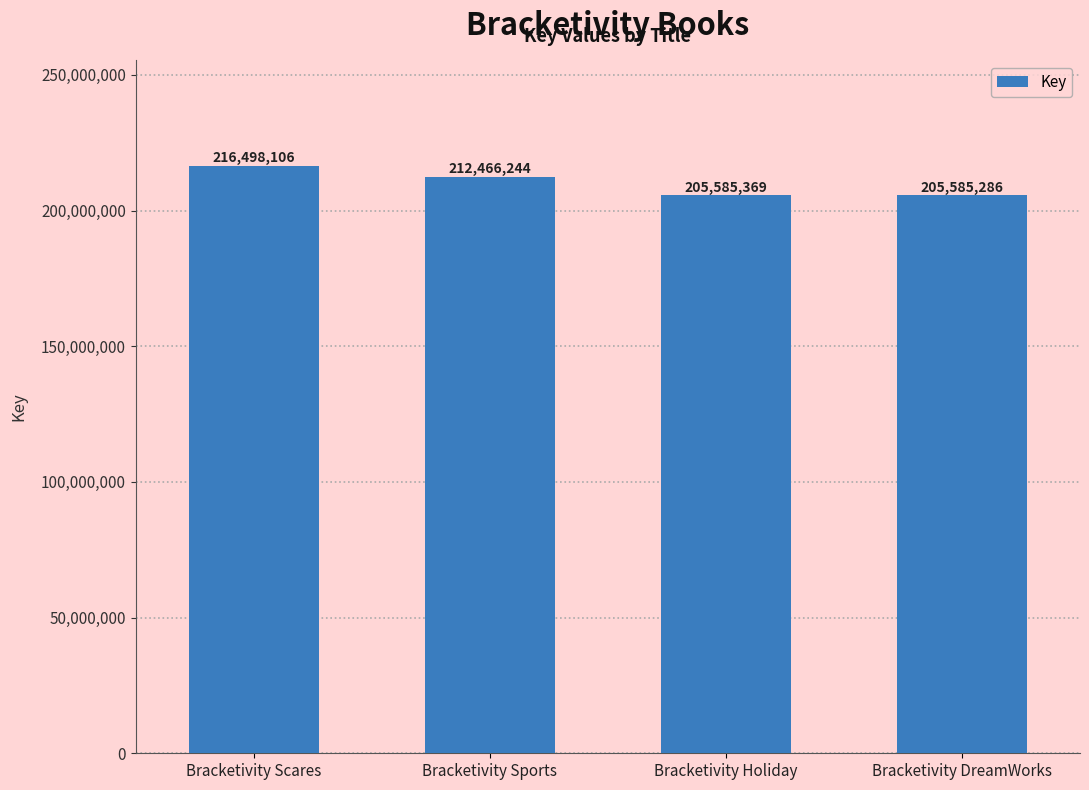

Which category has the highest value across all series?

Bracketivity Scares